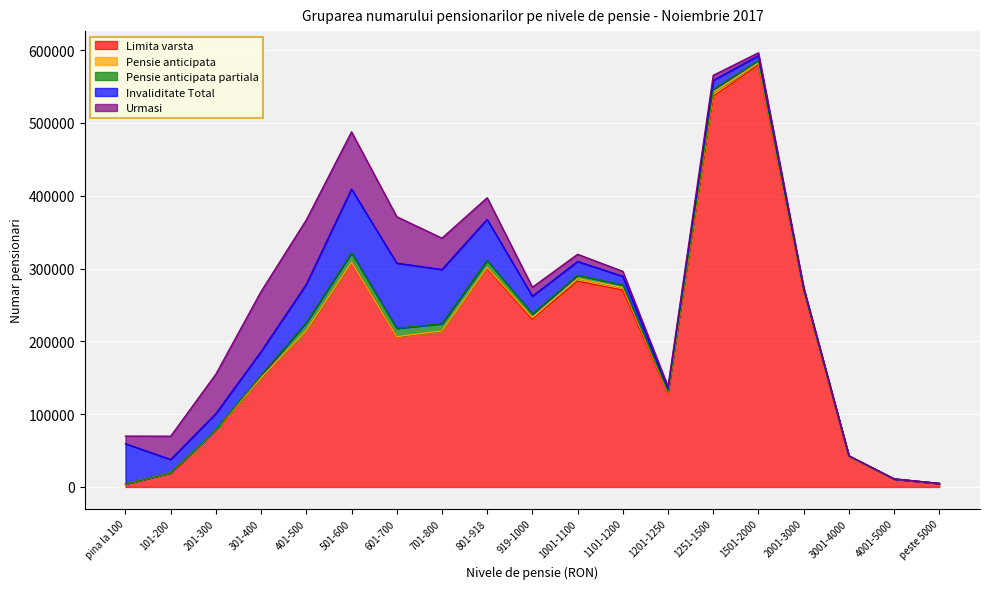

Does the chart display data point markers on the line(s)?

No